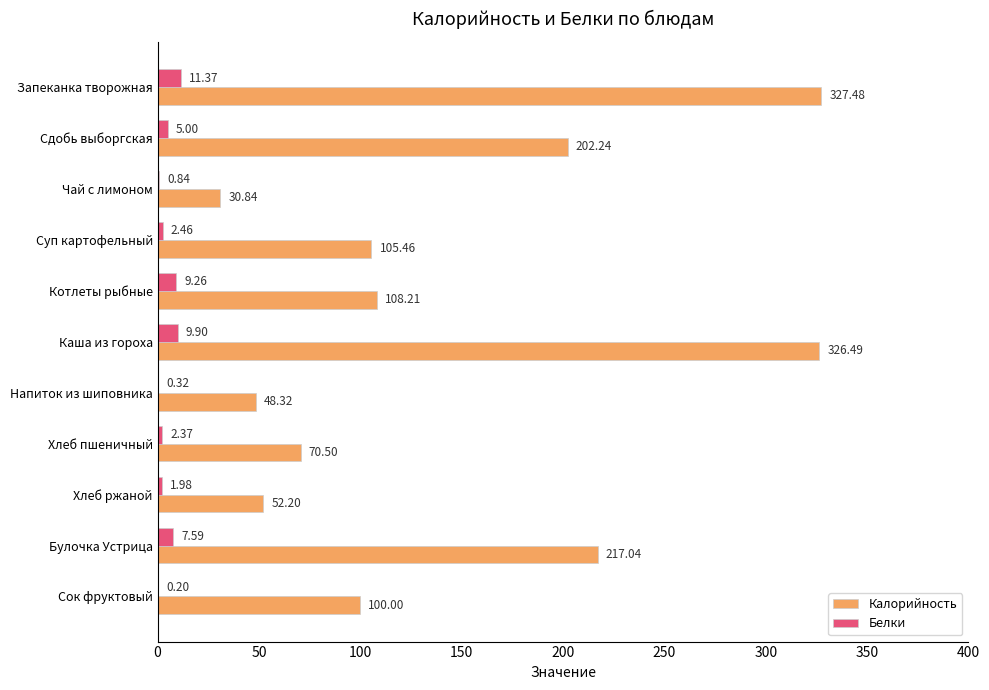

What are all the series names shown in the legend?

Калорийность, Белки